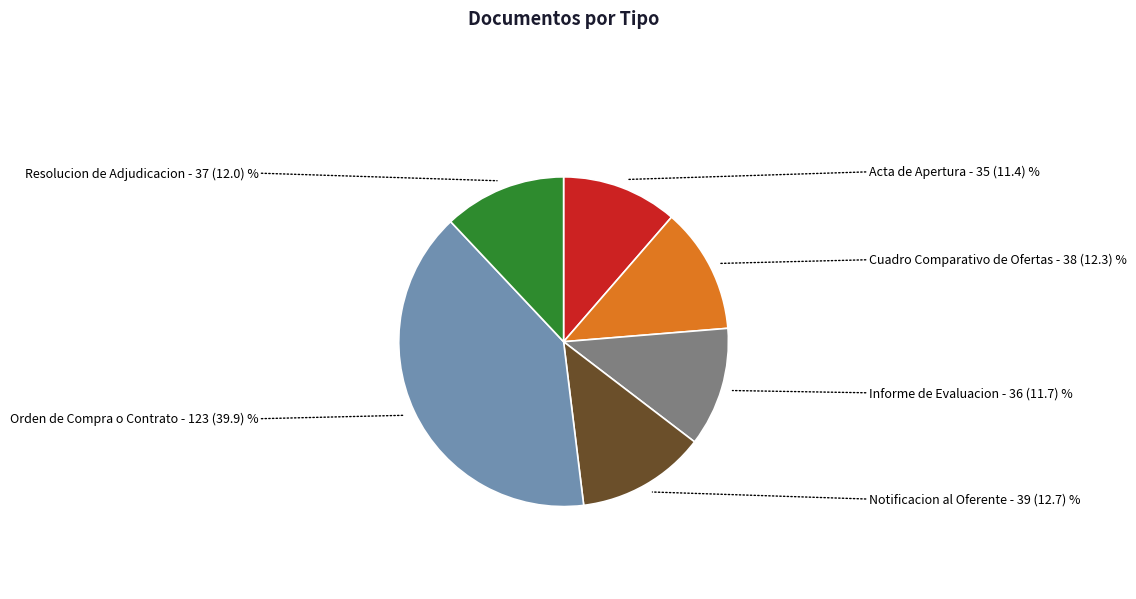

Does any single category account for the majority?

No